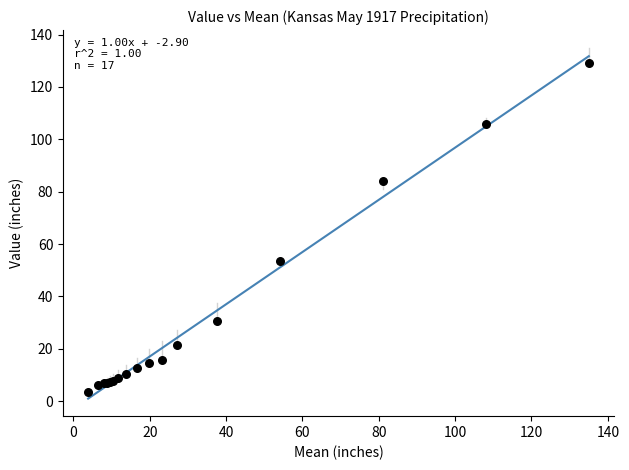

What Y value in the scatter plot is closest to 66?

53.4